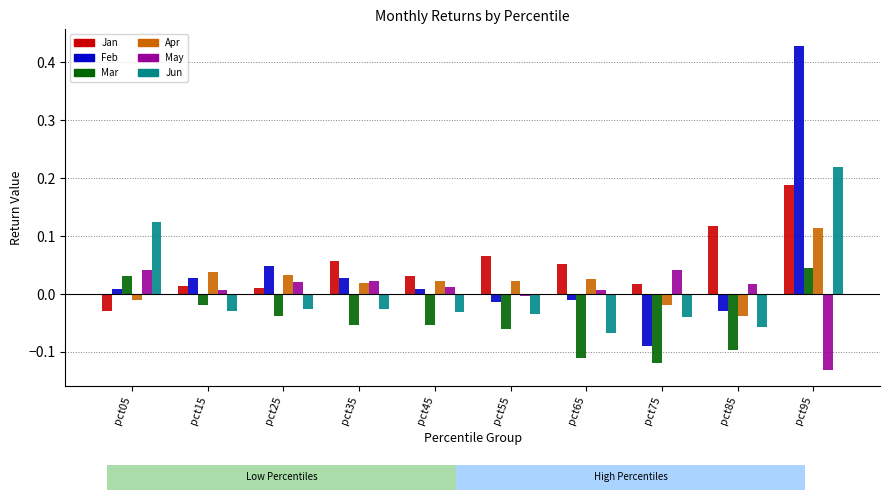

How many categories are shown in the chart?

10